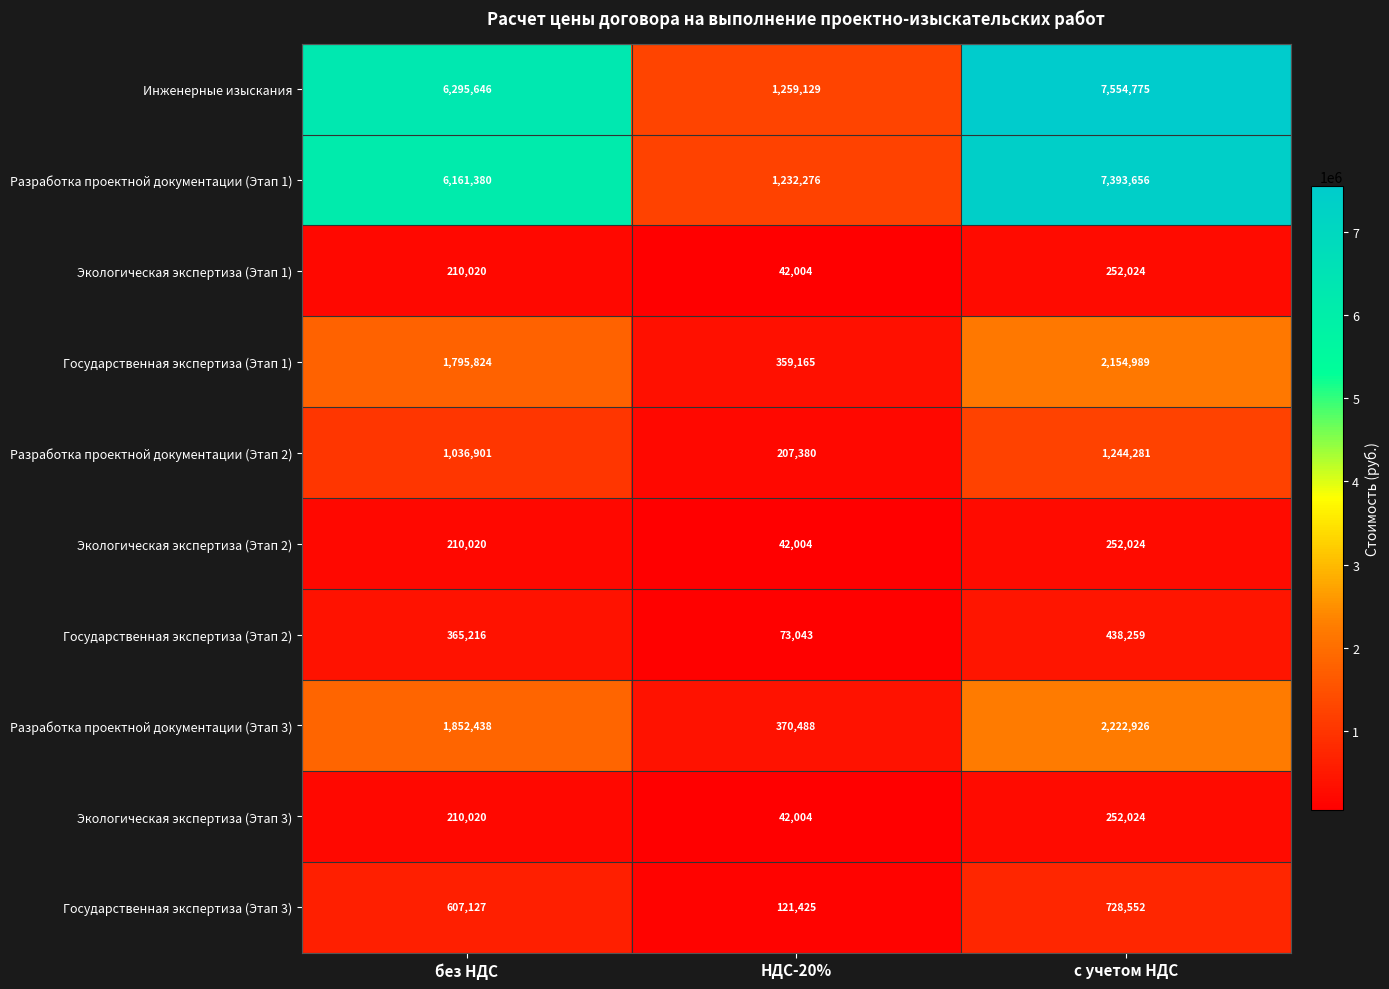

What is the smallest value displayed?

42004